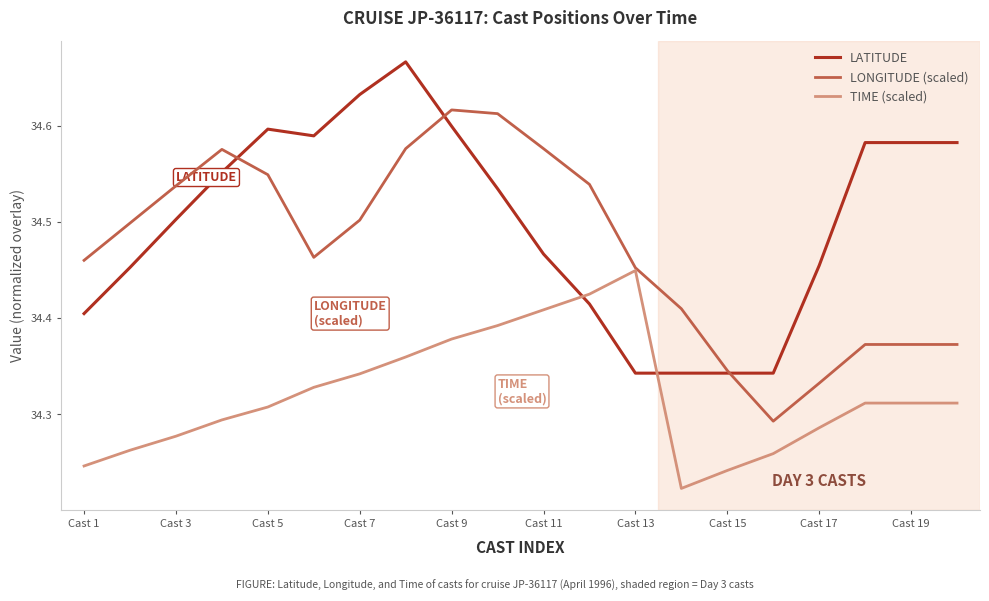

Which series has the largest total across all categories?

LATITUDE